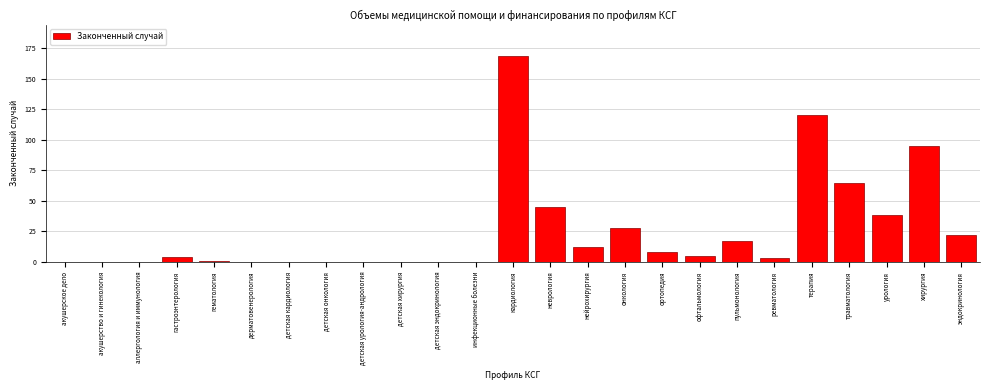

Reading left to right, extract all data points from this chart.

акушерское дело=0	акушерство и гинекология=0	аллергология и иммунология=0	гастроэнтерология=4	гематология=1	дерматовенерология=0	детская кардиология=0	детская онкология=0	детская урология-андрология=0	детская хирургия=0	детская эндокринология=0	инфекционные болезни=0	кардиология=169	неврология=45	нейрохирургия=12	онкология=28	ортопедия=8	офтальмология=5	пульмонология=17	ревматология=3	терапия=120	травматология=65	урология=38	хирургия=95	эндокринология=22